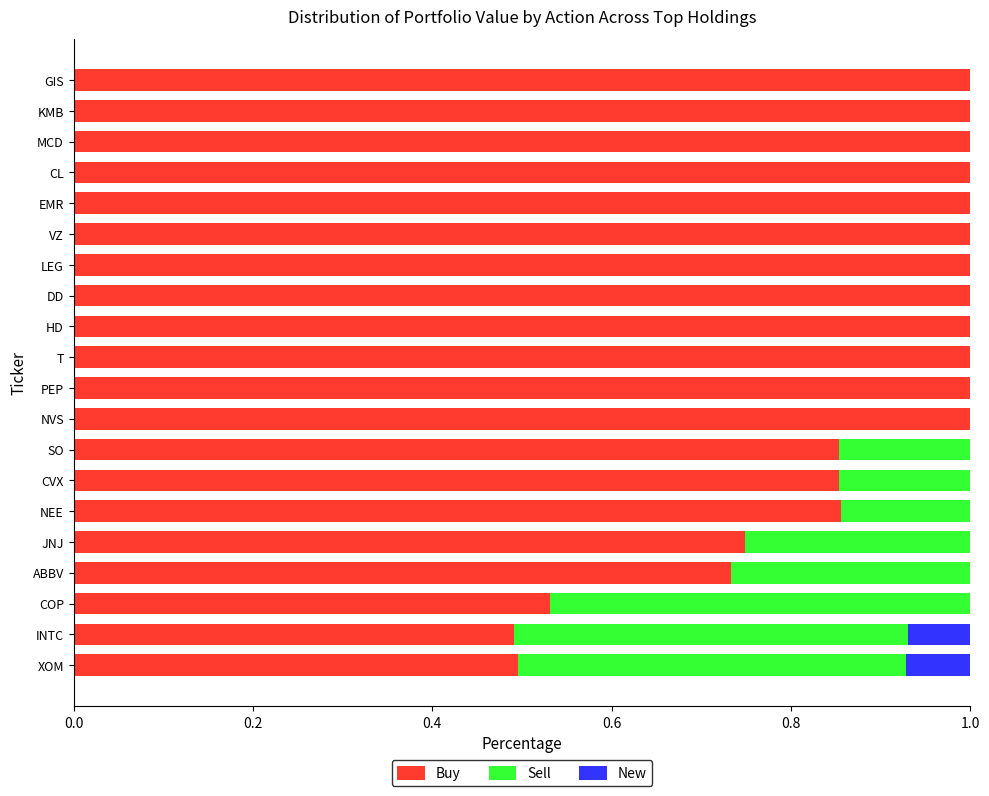

True or false: Buy has a value of 1.4 at GIS.

False